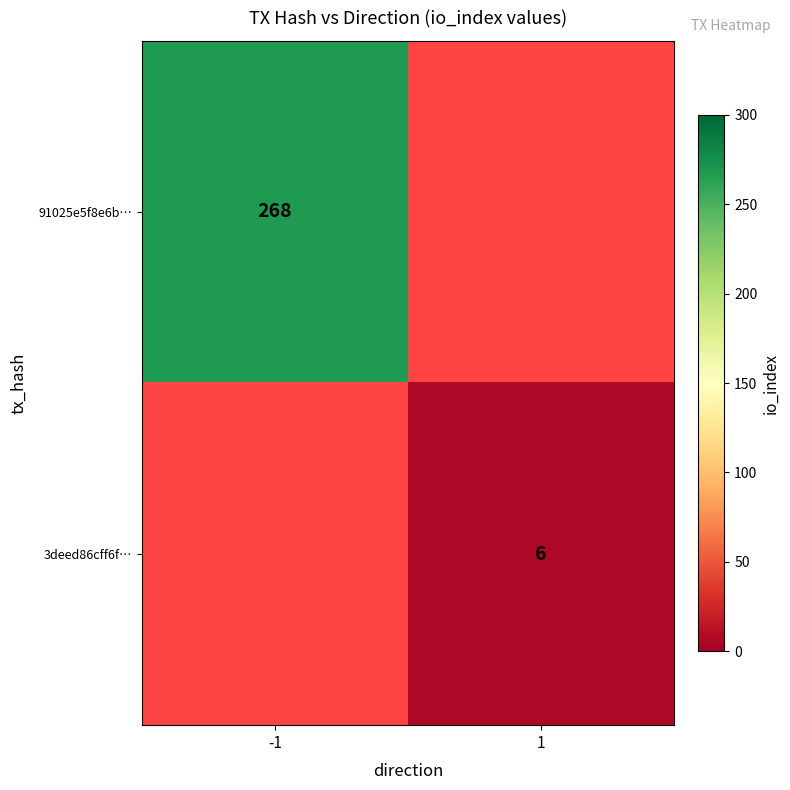

Count the number of categories in the chart.

2